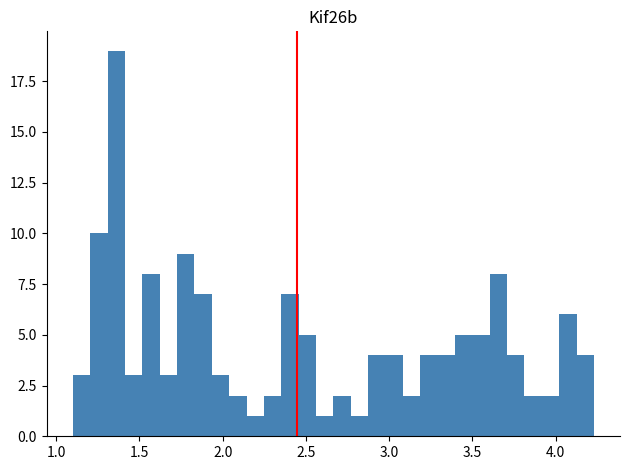

Around what value on the x-axis is the tallest bar? Give the approximate position of its centre, as read against the axis.

1.35